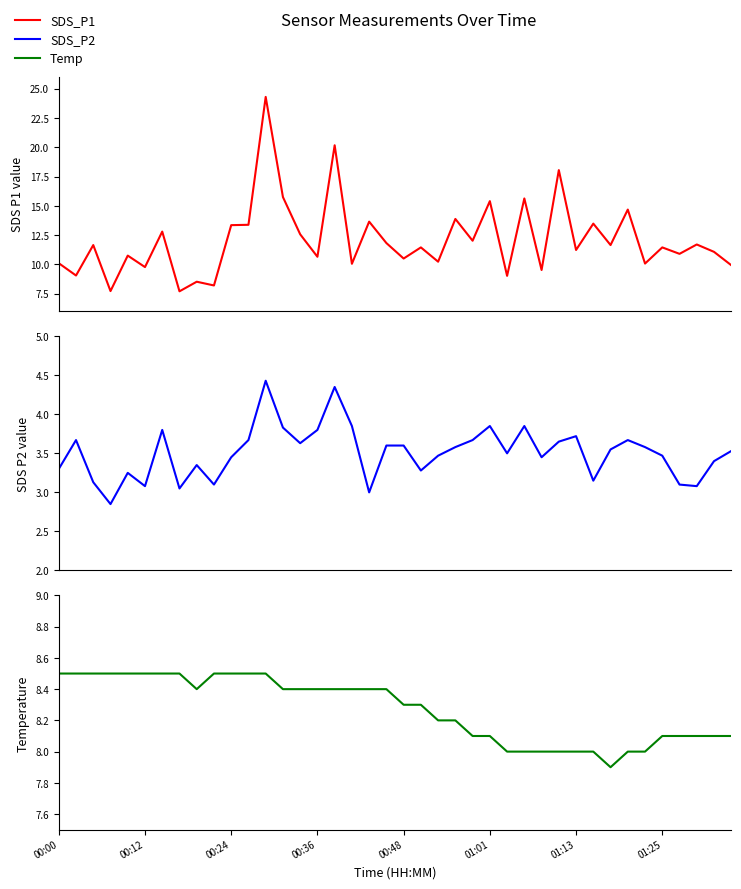

True or false: Temp and SDS_P2 intersect in this chart.

False